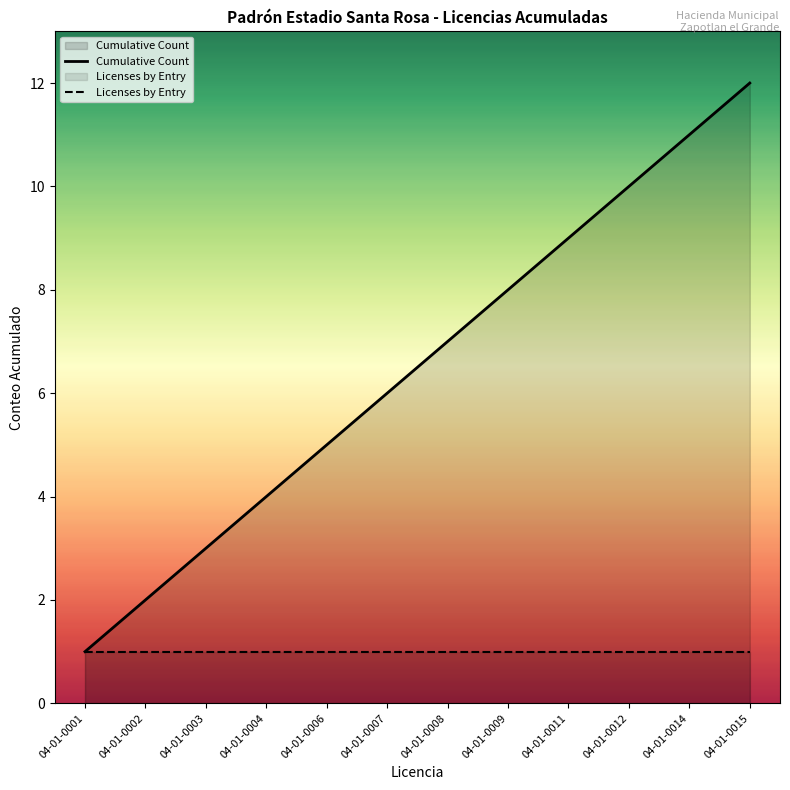

Reading left to right, transcribe all the data shown in this chart.

04-01-0001=1	04-01-0002=2	04-01-0003=3	04-01-0004=4	04-01-0006=5	04-01-0007=6	04-01-0008=7	04-01-0009=8	04-01-0011=9	04-01-0012=10	04-01-0014=11	04-01-0015=12